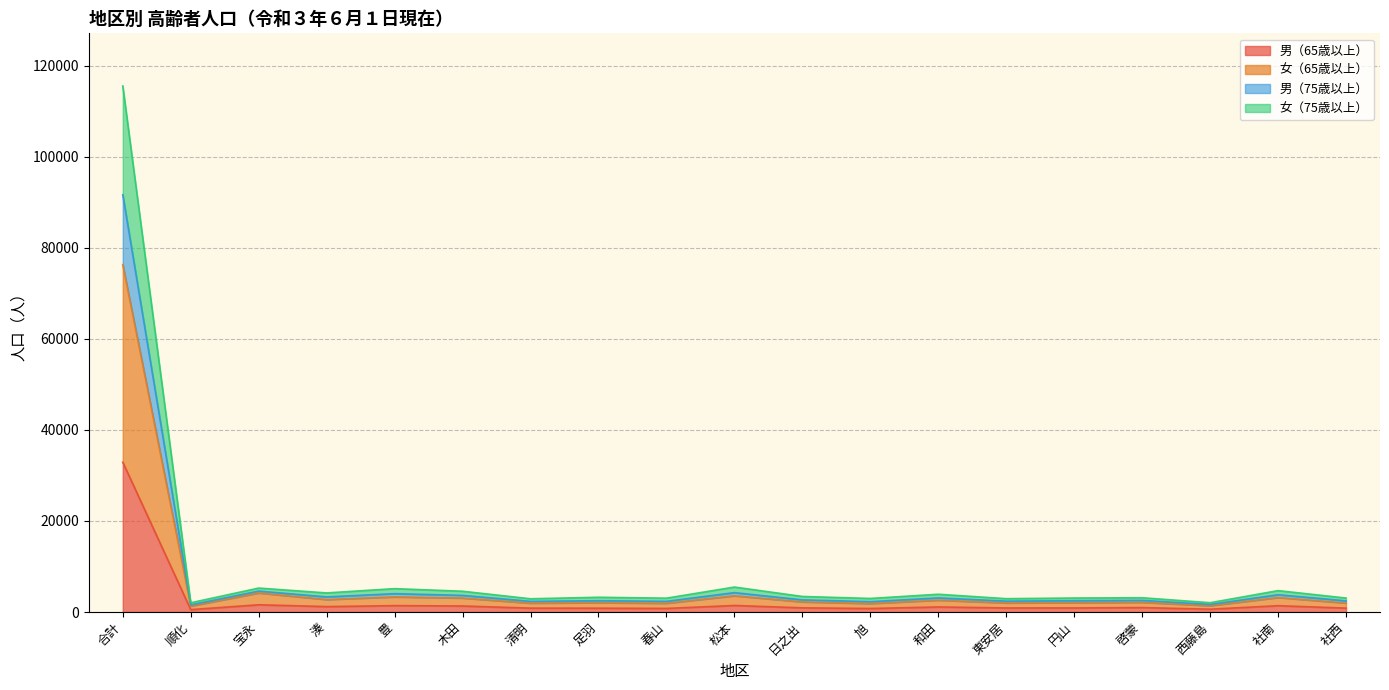

At which category is the sum across all series the highest?

合計